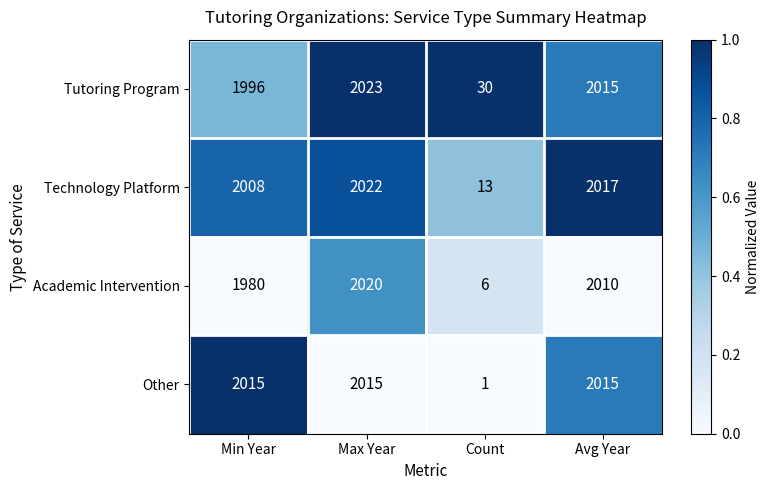

Is the value of Academic Intervention at Max Year greater than the value of Tutoring Program at Max Year?

No